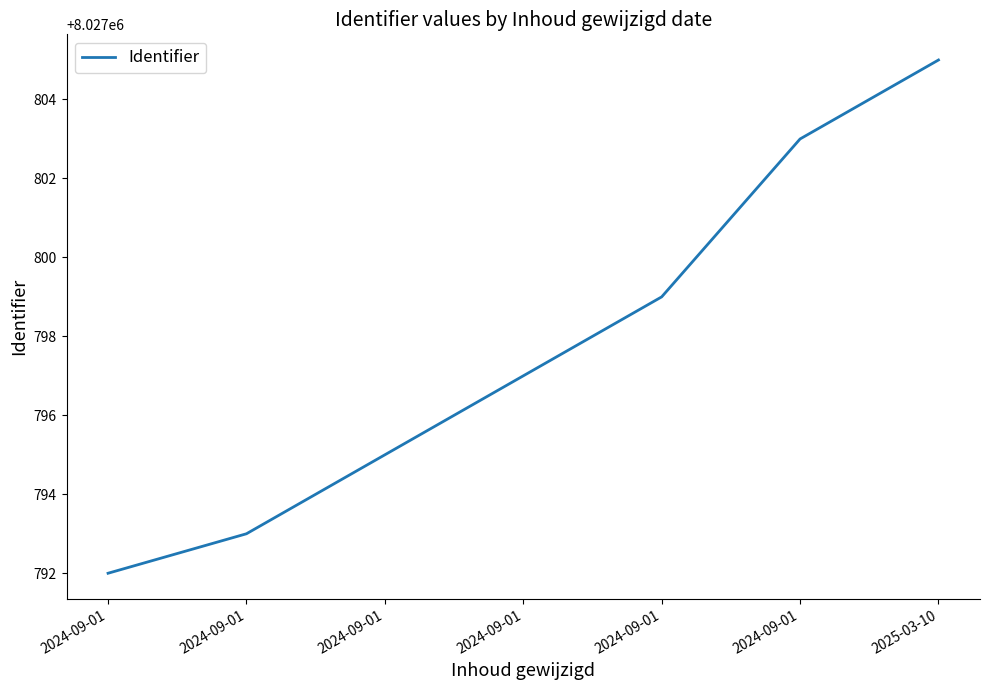

How many distinct data groups are displayed?

1